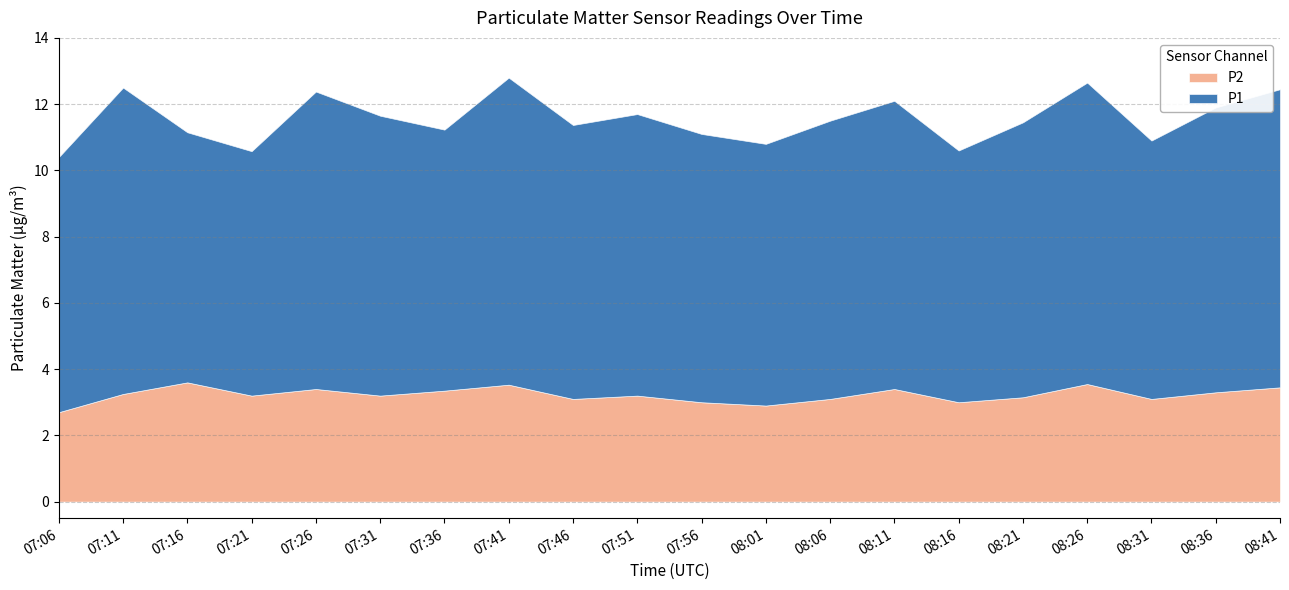

True or false: P1 and P2 intersect in this chart.

False